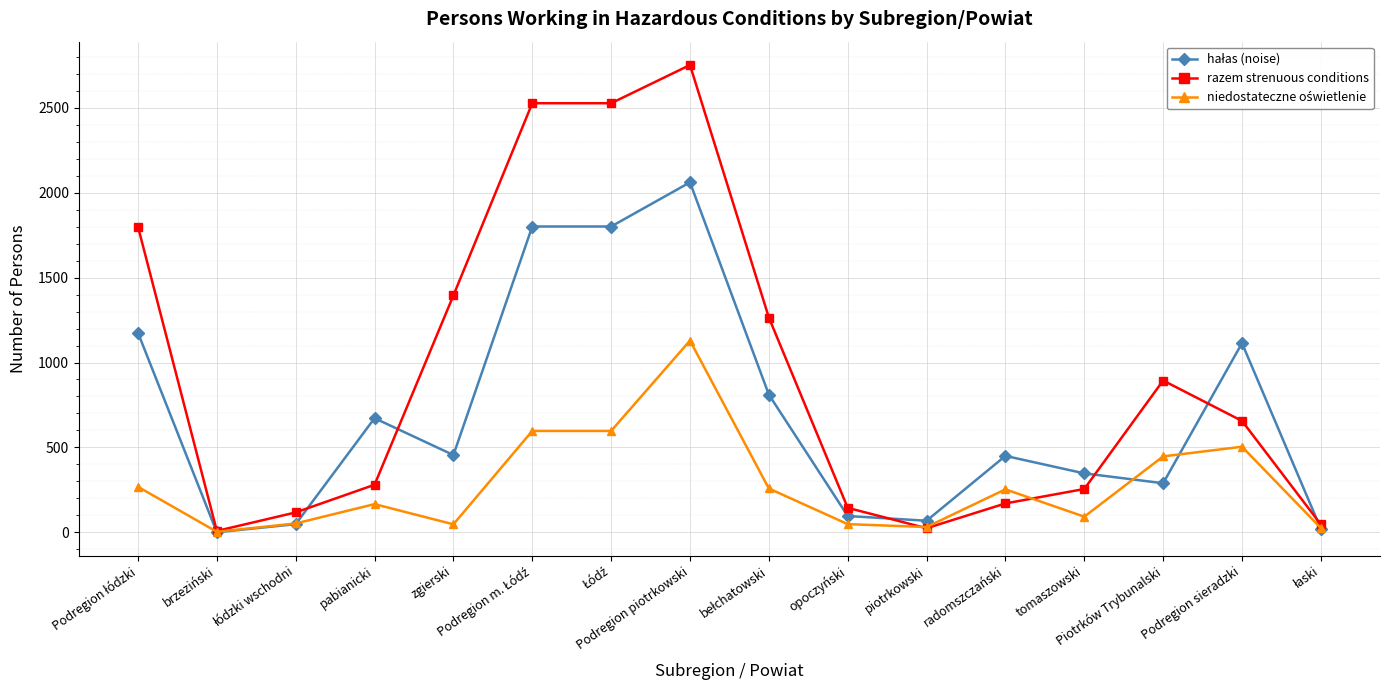

Count the number of categories in the chart.

16